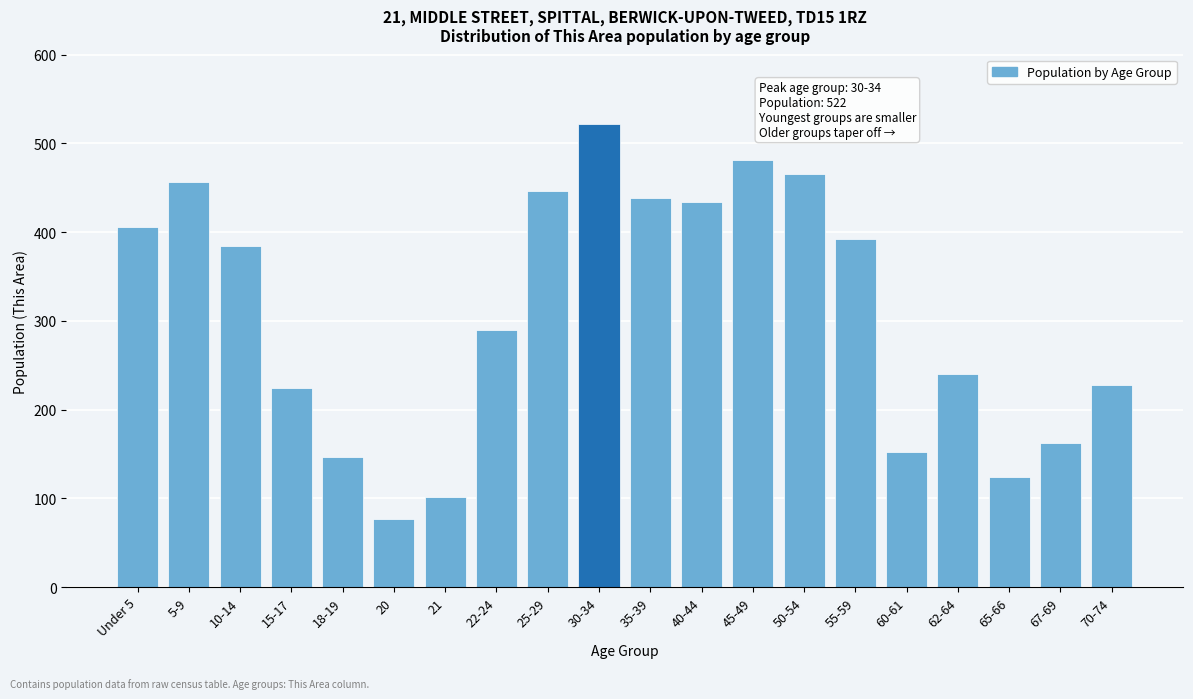

Reading left to right, what are all the values shown in this chart?

Under 5=406	5-9=457	10-14=384	15-17=224	18-19=147	20=77	21=101	22-24=290	25-29=446	30-34=522	35-39=438	40-44=434	45-49=481	50-54=466	55-59=392	60-61=152	62-64=240	65-66=124	67-69=162	70-74=228